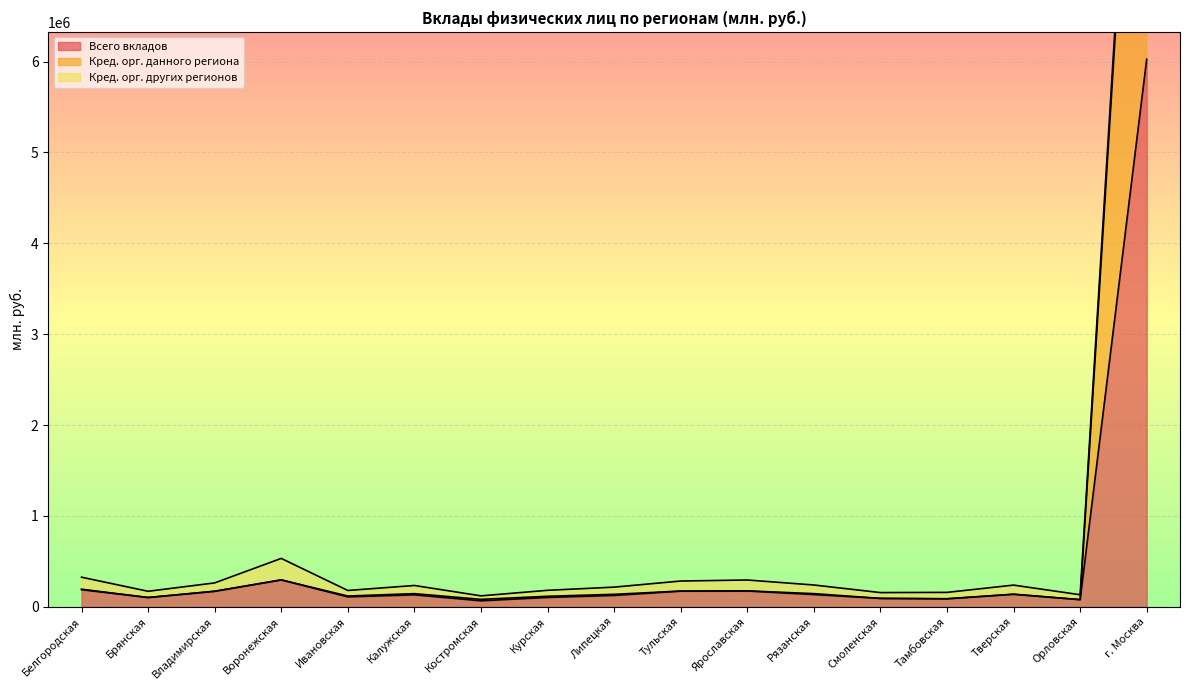

Which category has the highest value in the Всего вкладов series?

г. Москва